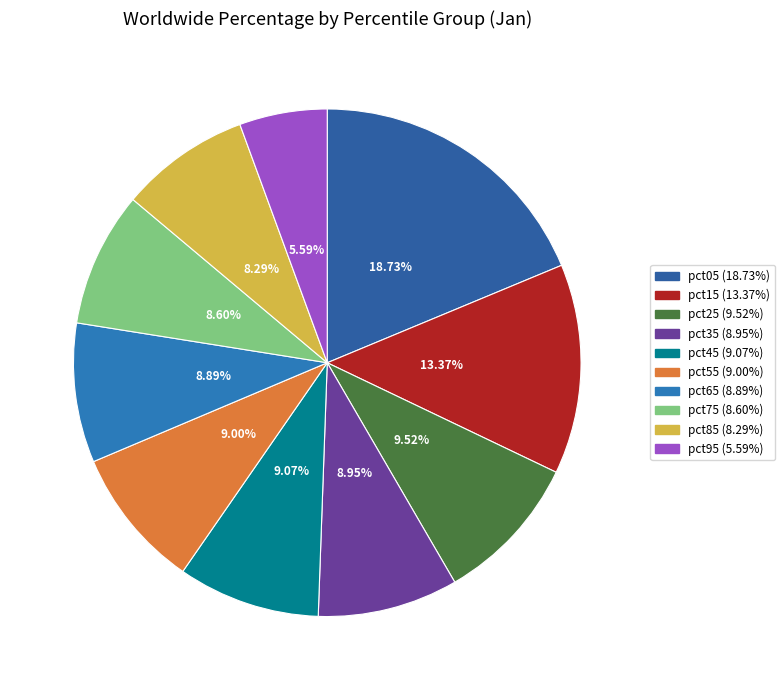

To the nearest percent, what portion does pct25 represent?

10%